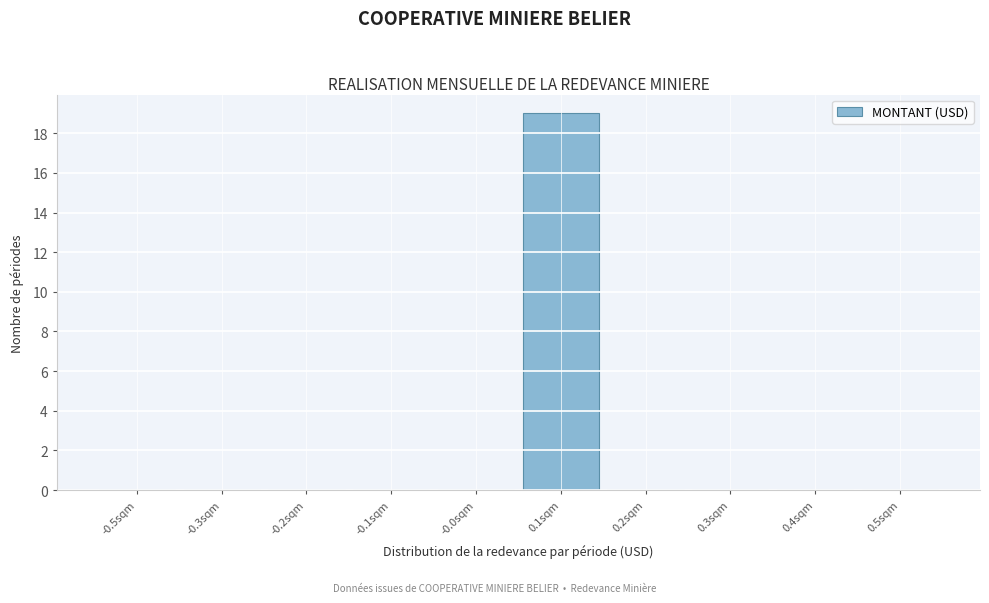

Reading right to left, what are all the values shown in this chart?

0.5sqm=0	0.4sqm=0	0.3sqm=0	0.2sqm=0	0.1sqm=19	-0.0sqm=0	-0.1sqm=0	-0.2sqm=0	-0.3sqm=0	-0.5sqm=0